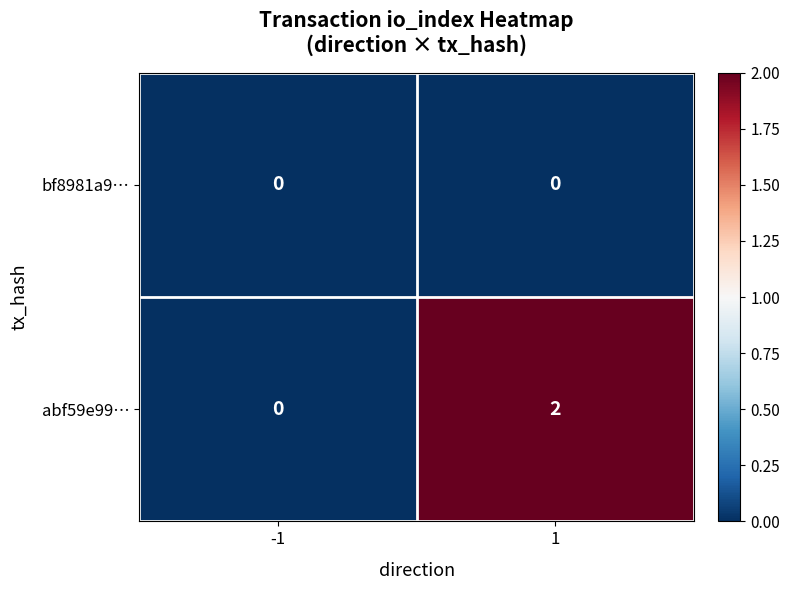

List the series in order of their peak value, lowest first.

bf8981a9…, abf59e99…